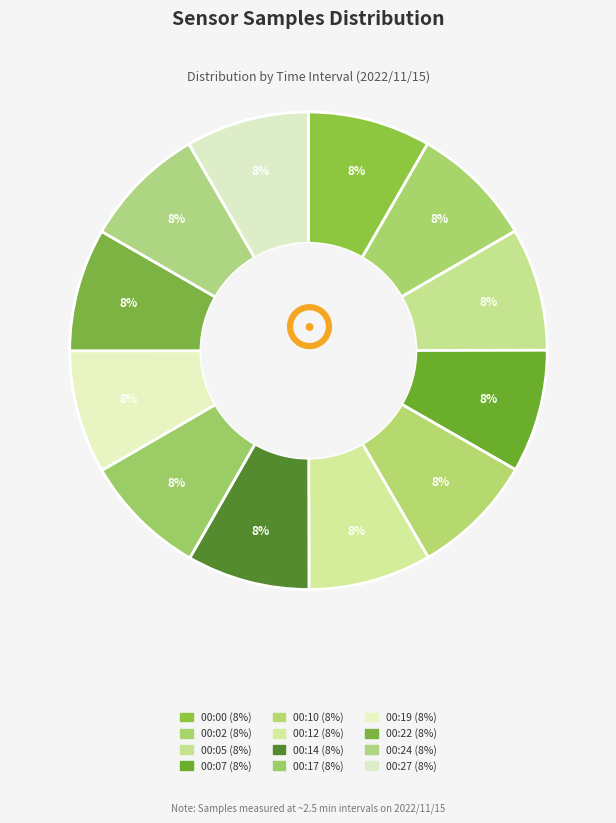

Combined, do 00:07 and 00:17 account for over 50%?

No